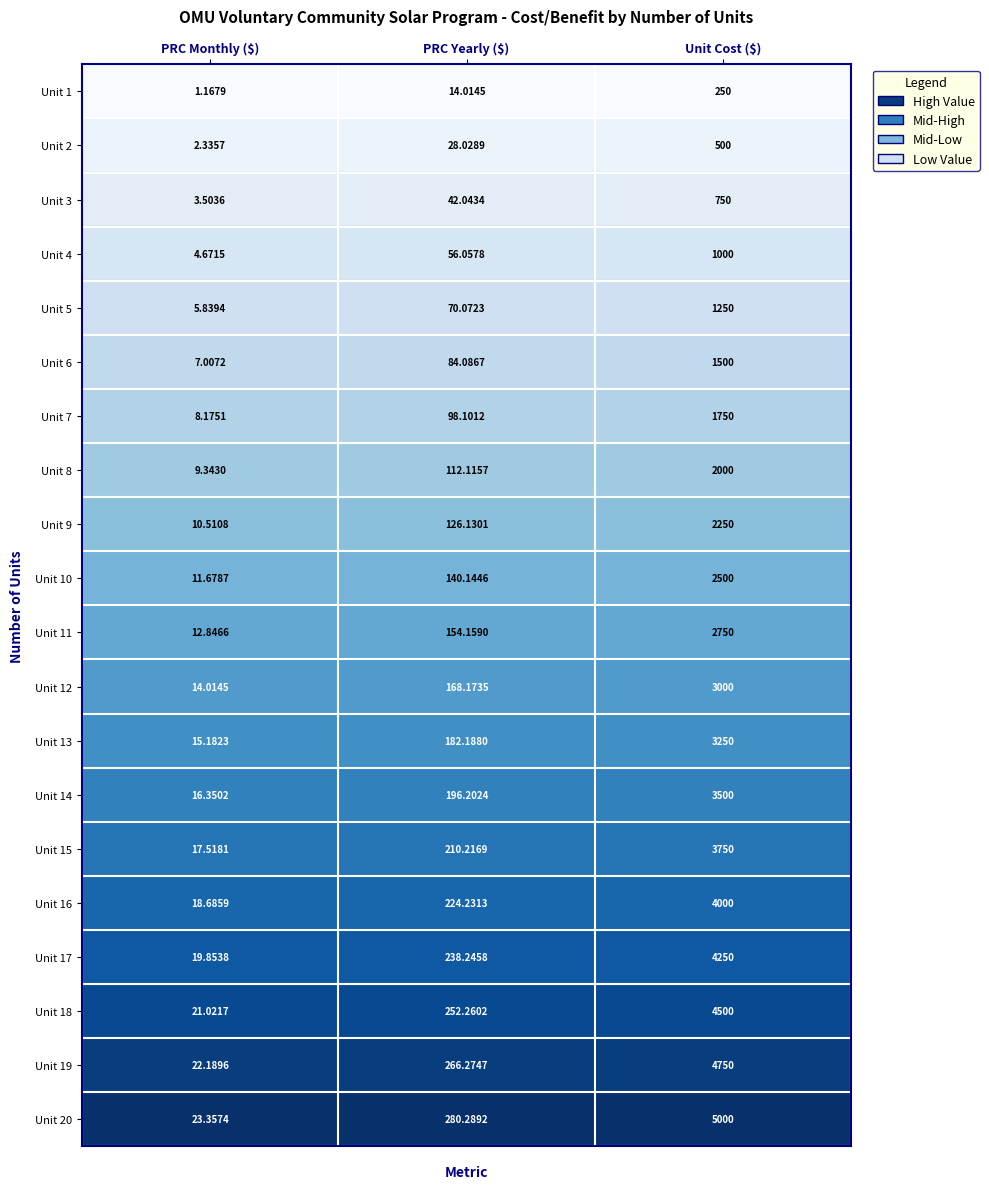

At which category is the sum across all series the highest?

Unit Cost ($)